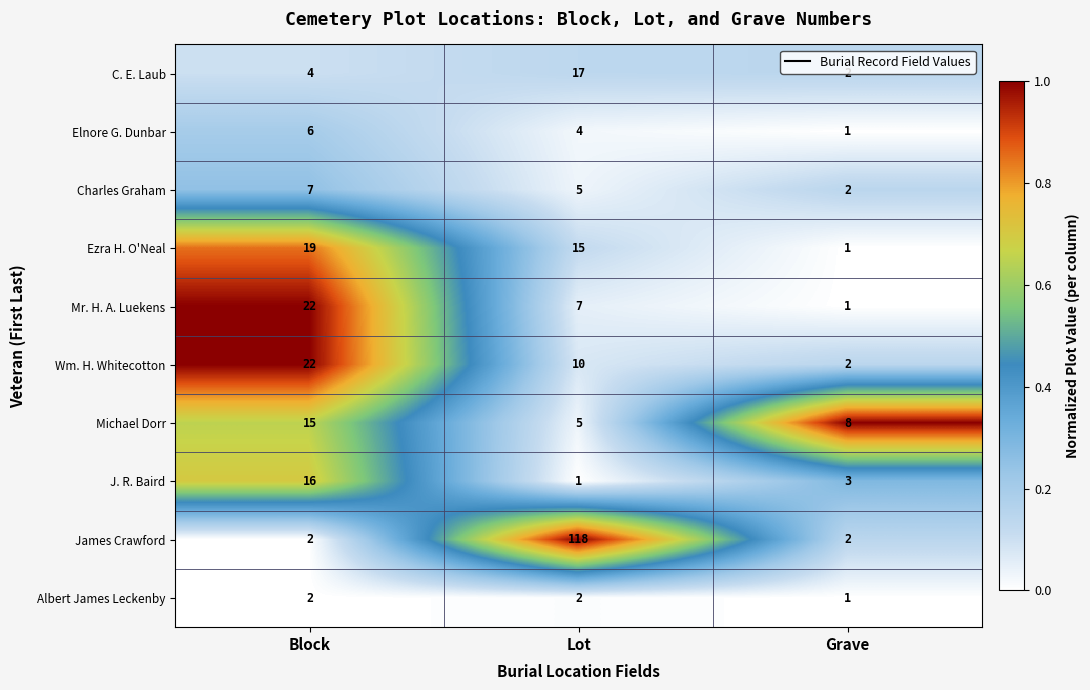

Between Block and Lot, which series saw the biggest shift?

James Crawford